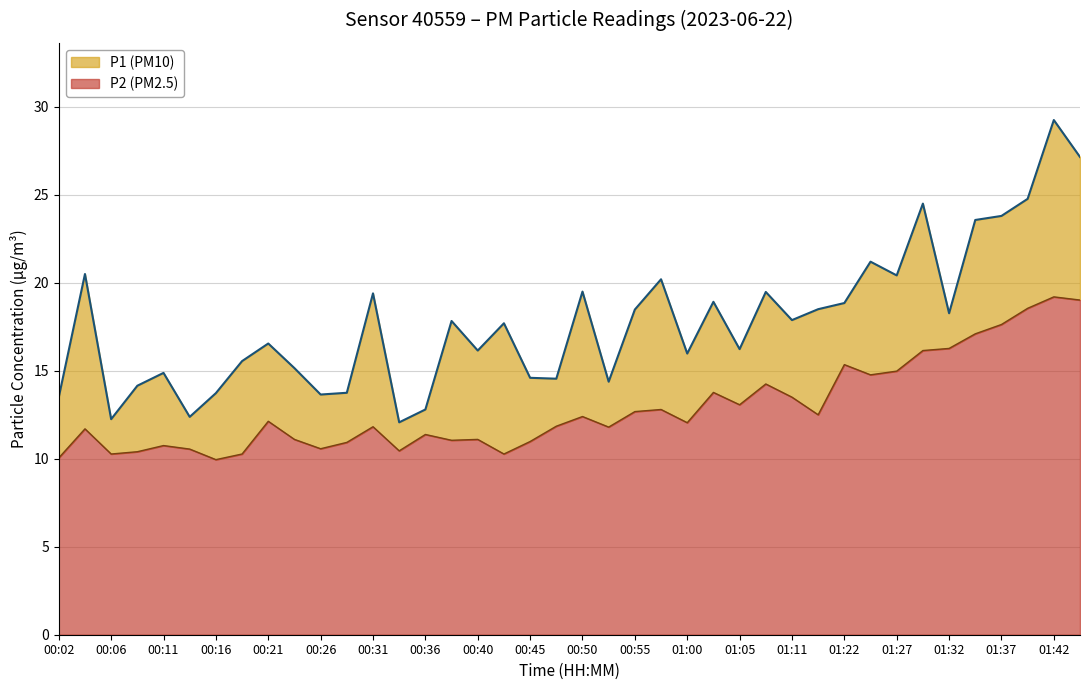

List the series in order of their peak value, lowest first.

P2, P1